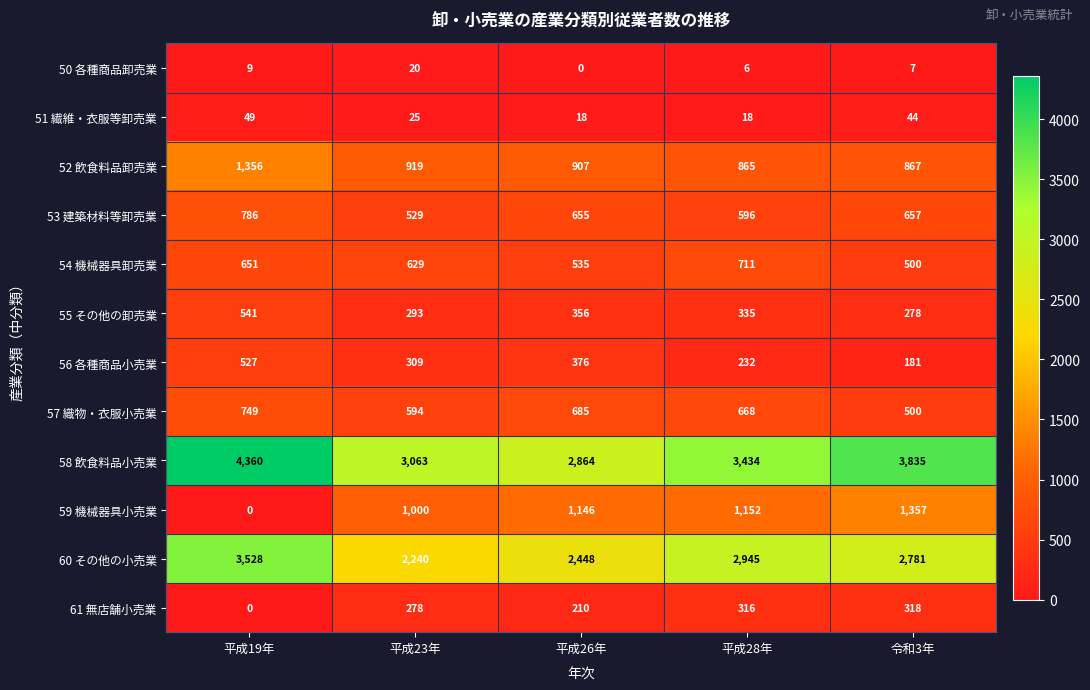

At which label does 53 建築材料等卸売業 reach its peak?

平成19年